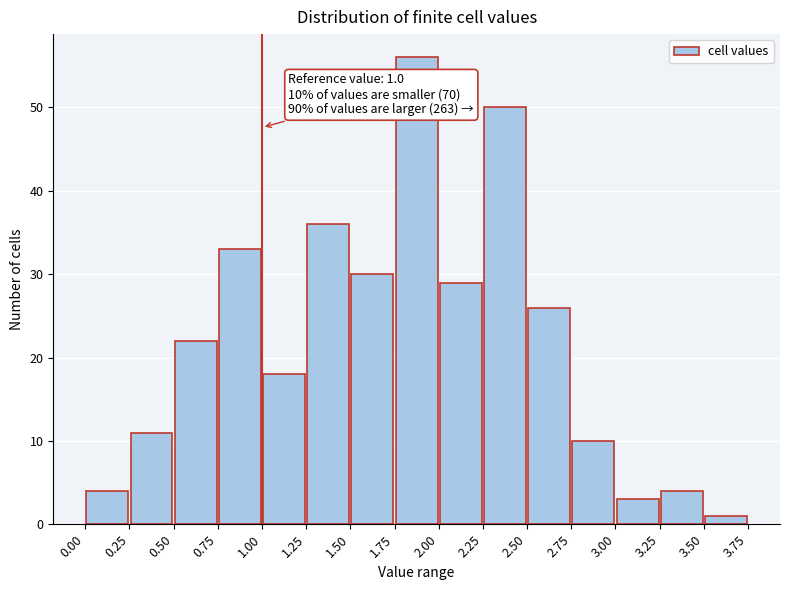

Over which range of the x-axis is the bar tallest?

1.75 to 2.00